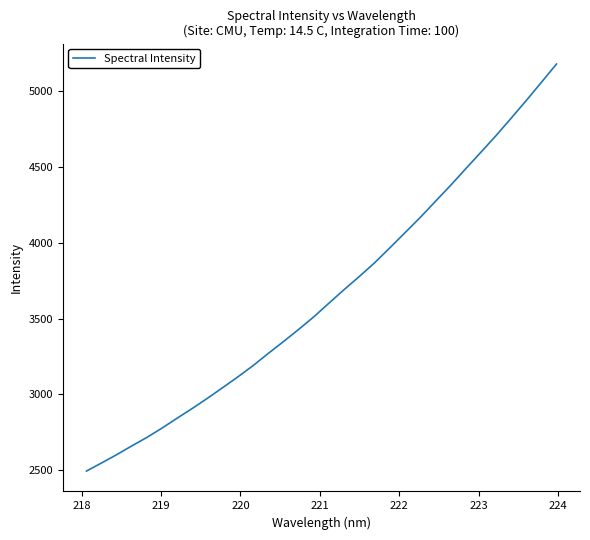

What is the greatest value displayed?

5180.0